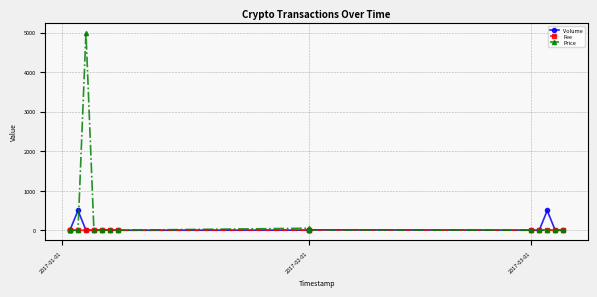

True or false: Fee has a value of 5.0 at 2017-02-01.

True